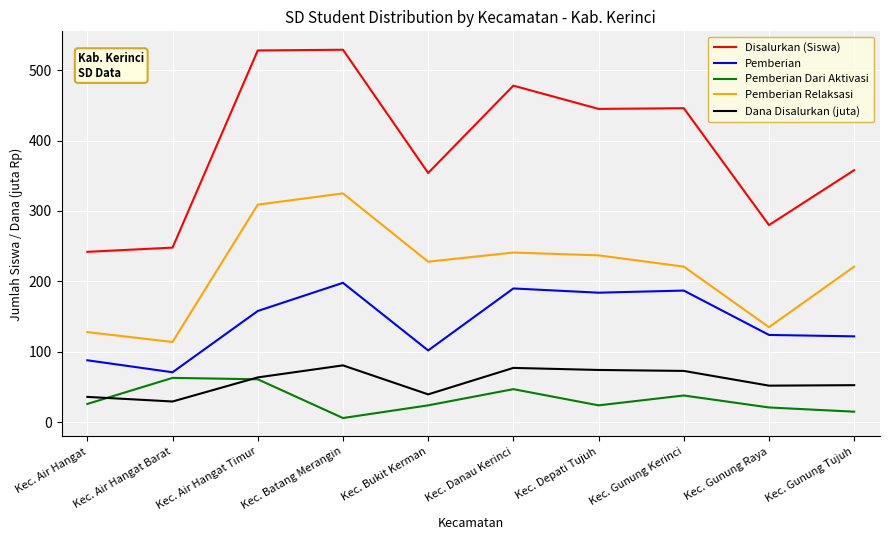

What is the minimum value for Dana Disalurkan (juta)?

29.5